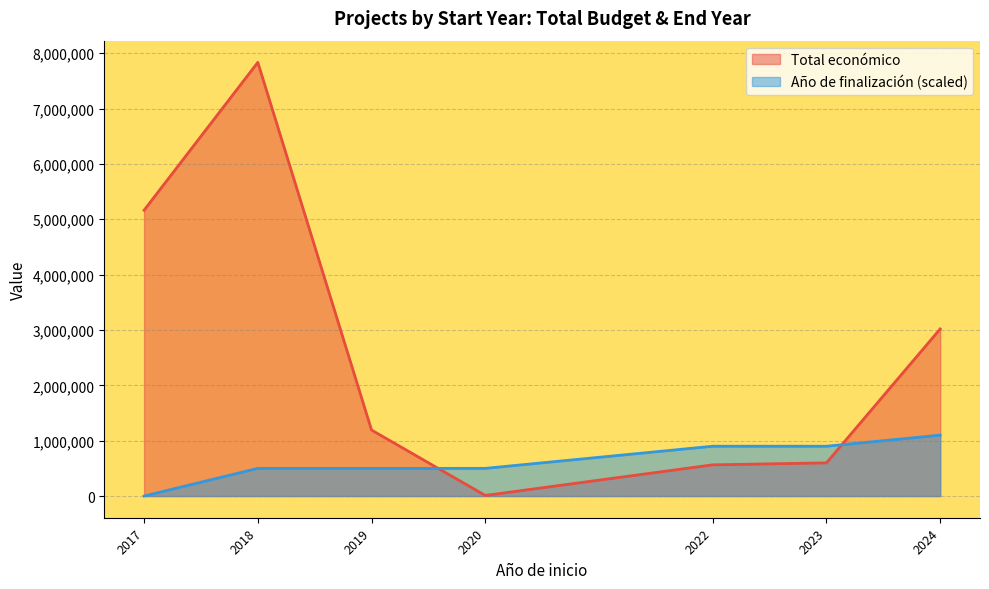

True or false: Año de finalización has a value of 2020 at 2018.

True